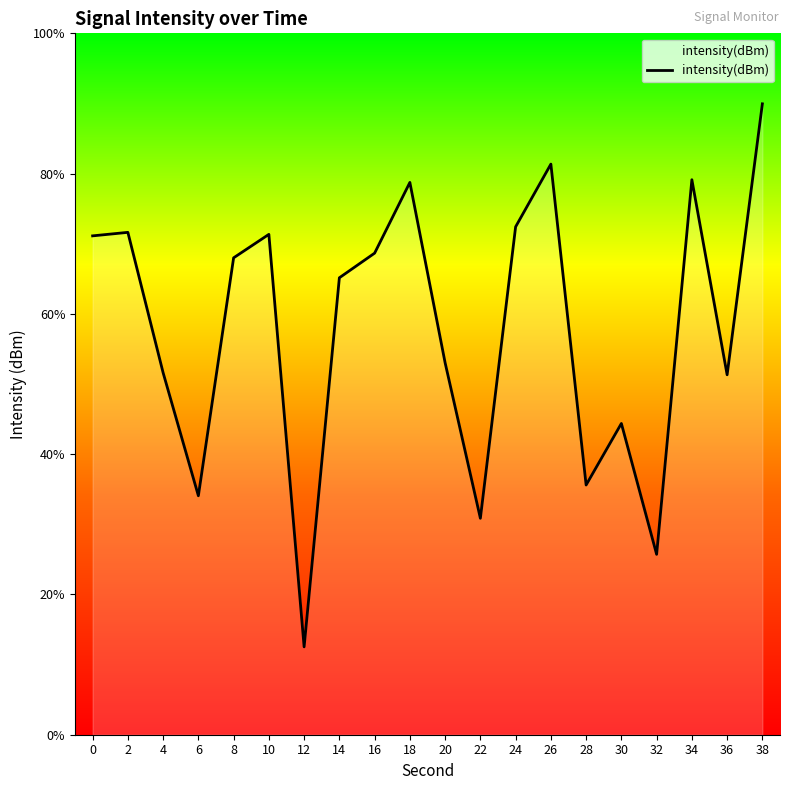

What is the difference between the maximum and minimum values?

24.8